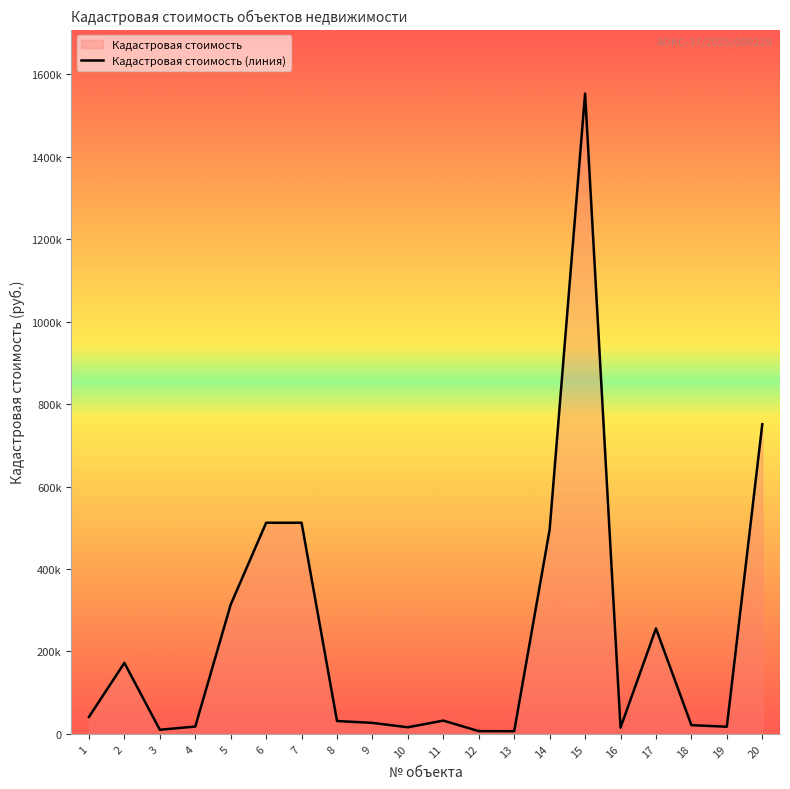

How many points are lower than both their immediate neighbors (excluding endpoints)?

5